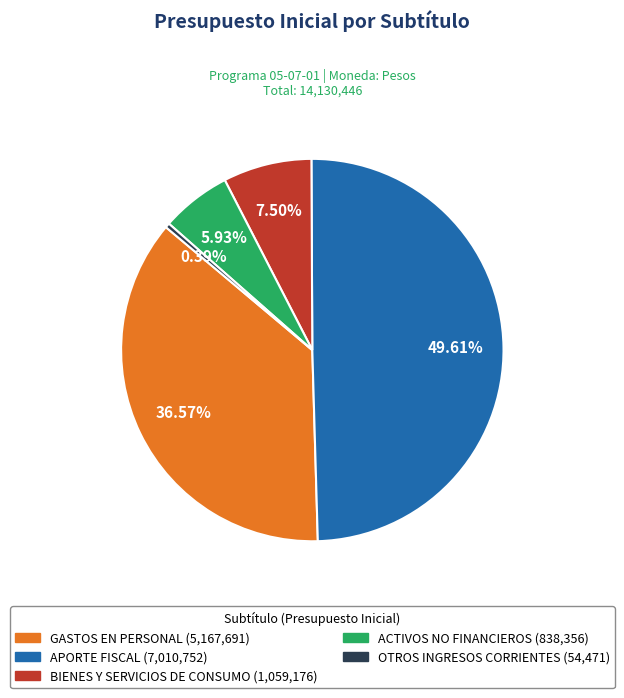

Count the number of slices in the pie.

5